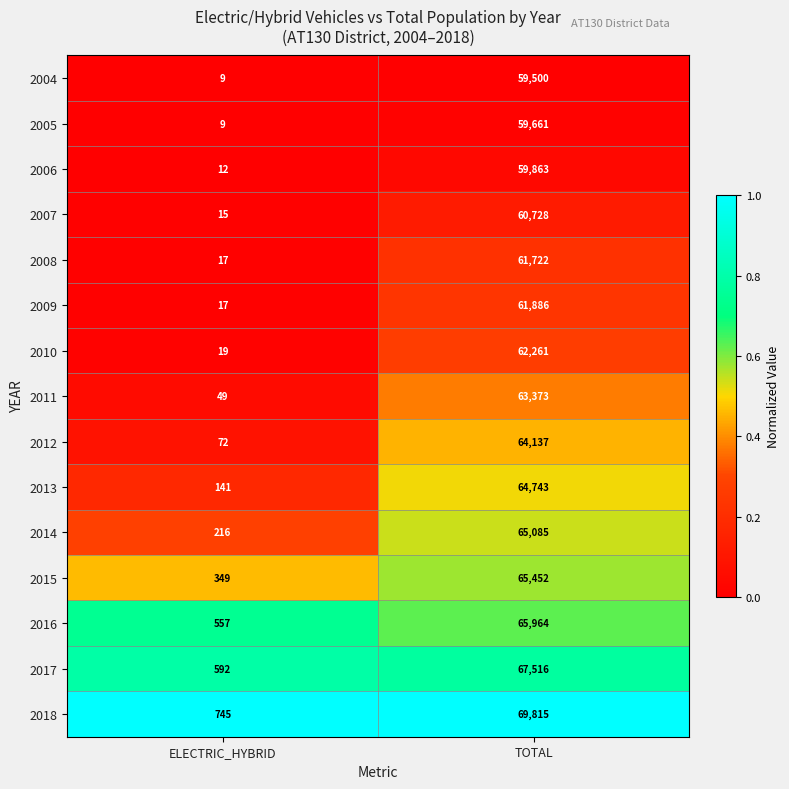

Which series changed the most between ELECTRIC_HYBRID and TOTAL?

2018